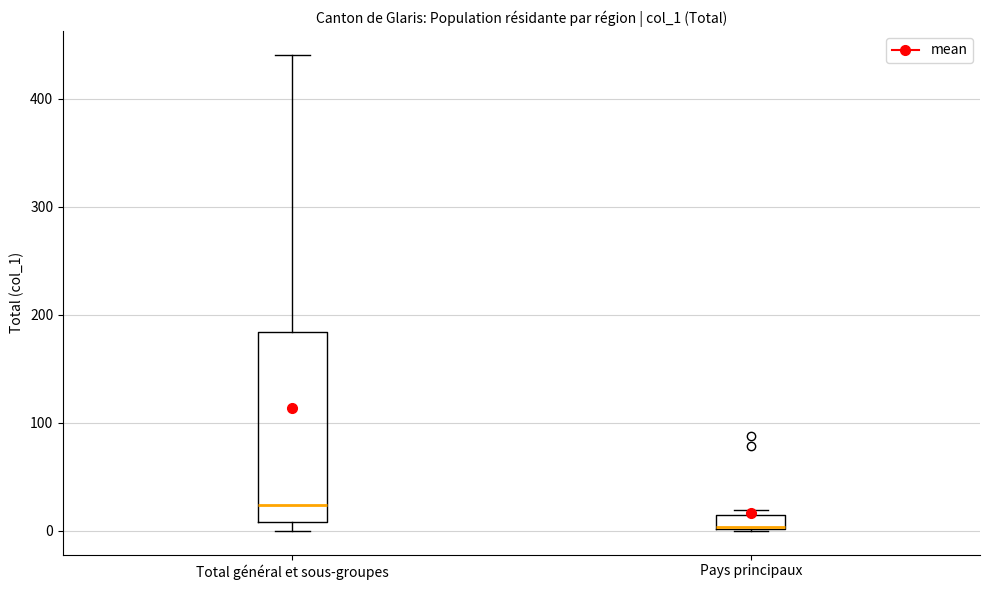

Which box's median line is the highest?

Total général et sous-groupes